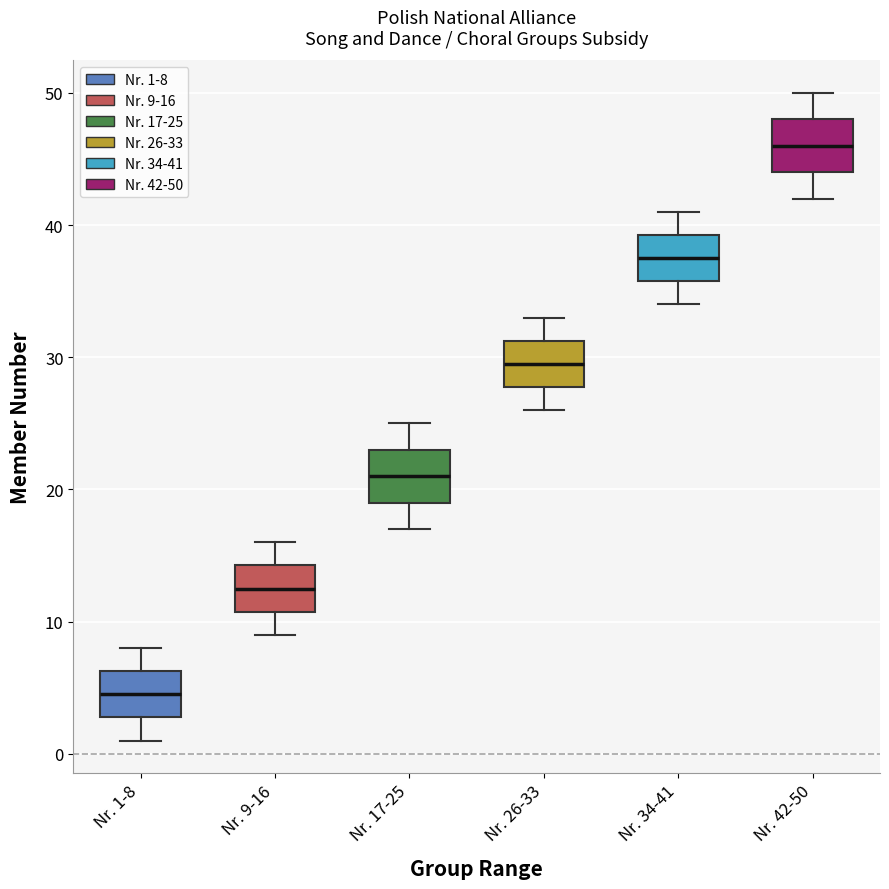

Reading left to right, transcribe this box plot: for each box, give where its median line is, the range the box spans, and where its two whiskers end, as read against the y-axis. The values are not printed on the chart, so give them approximately, as read against the axis.

Nr. 1-8: median 5, box 3 to 6, whiskers 1 to 8
Nr. 9-16: median 13, box 11 to 14, whiskers 9 to 16
Nr. 17-25: median 21, box 19 to 23, whiskers 17 to 25
Nr. 26-33: median 30, box 28 to 31, whiskers 26 to 33
Nr. 34-41: median 38, box 36 to 39, whiskers 34 to 41
Nr. 42-50: median 46, box 44 to 48, whiskers 42 to 50